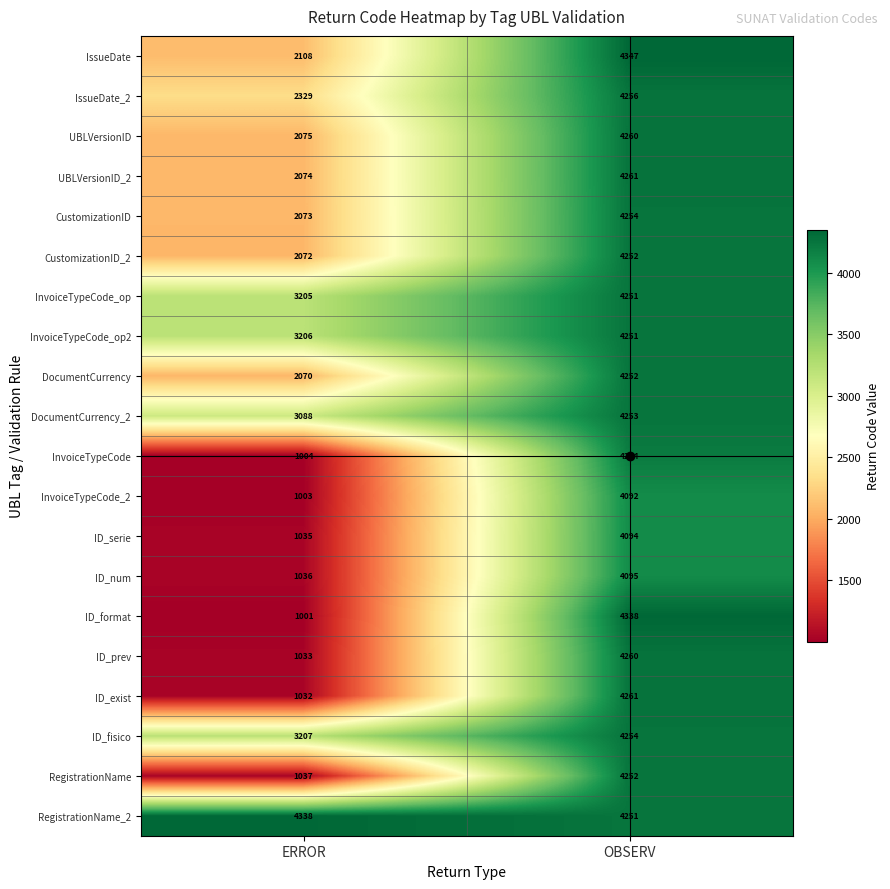

Which series has the largest range (max minus min)?

ID_format